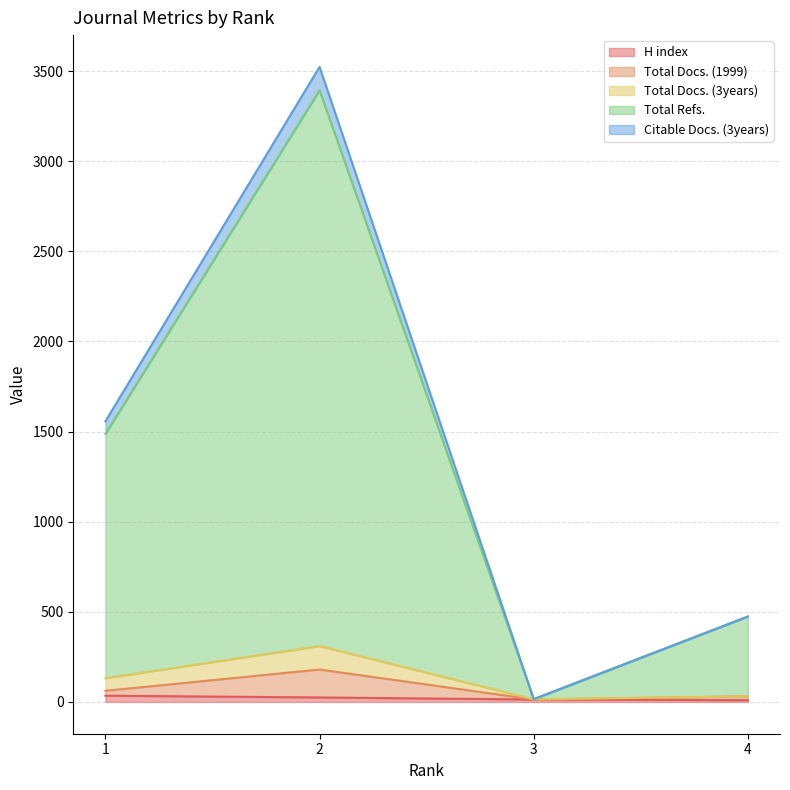

Which series has the largest range (max minus min)?

Citable Docs. (3years)